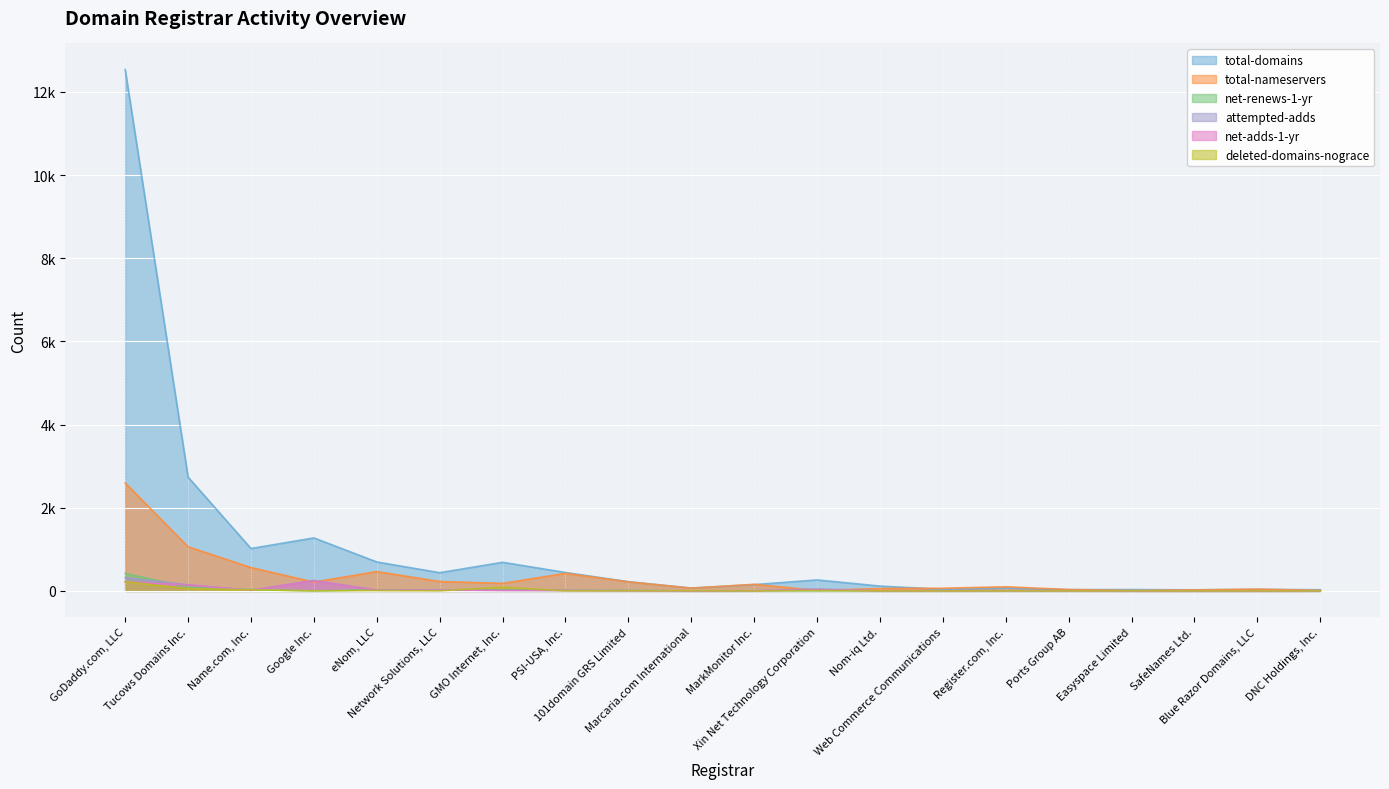

What is the value of the total-domains point at the 8th from the left?

443